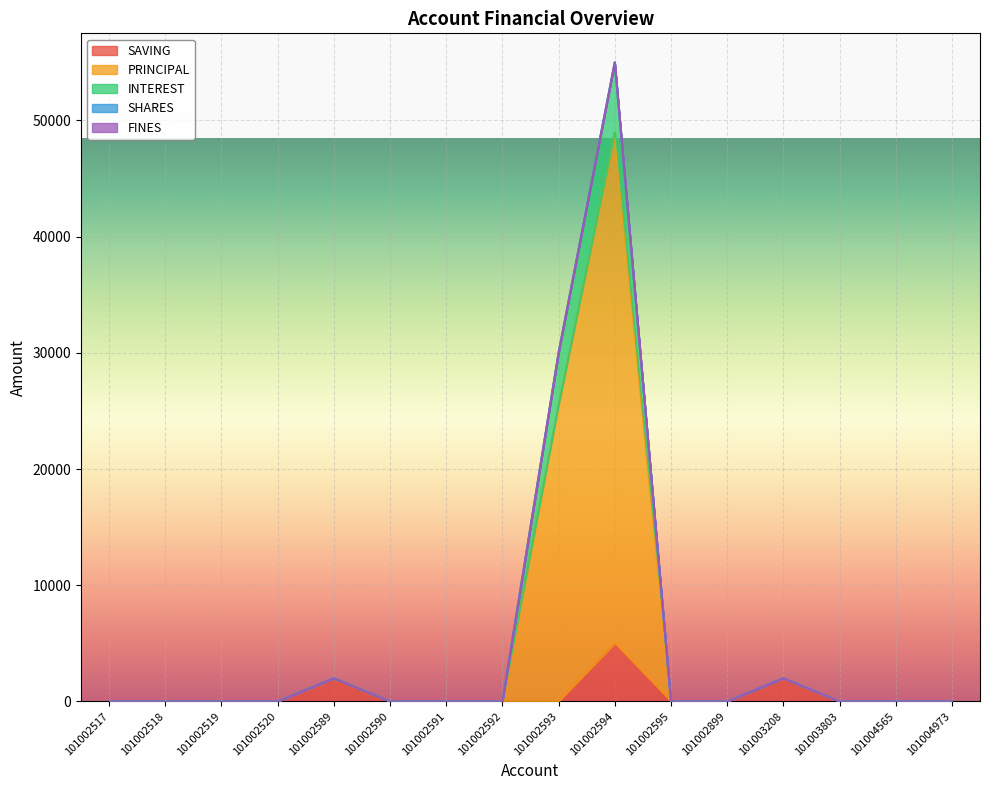

At how many categories does at least one series exceed 31968?

1